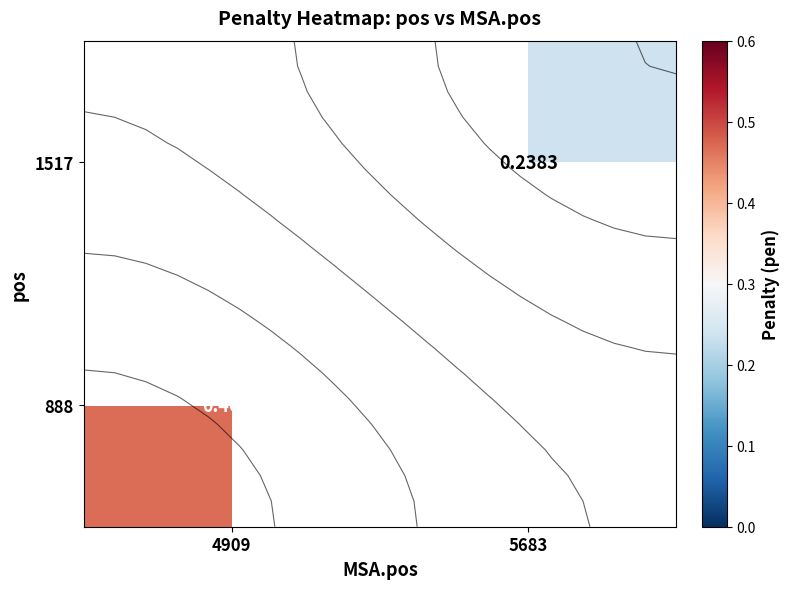

Count the number of data series in this chart.

2